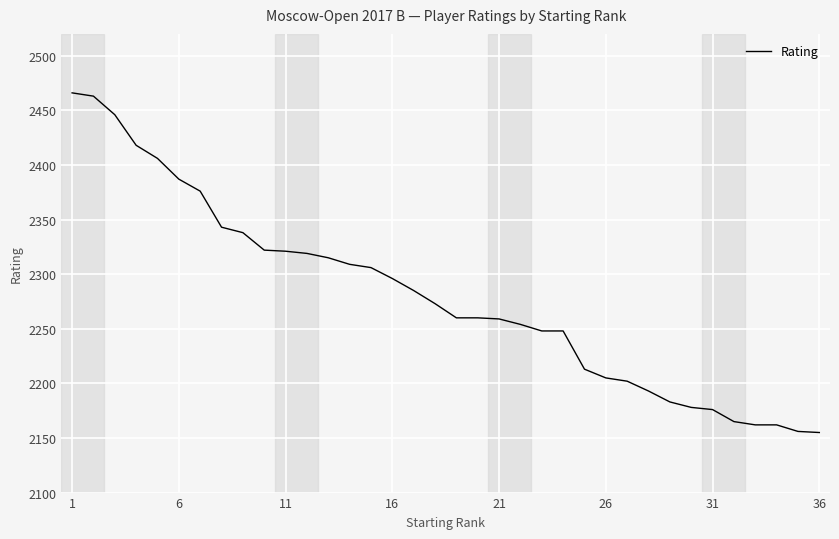

What is the maximum value shown in the chart?

2466